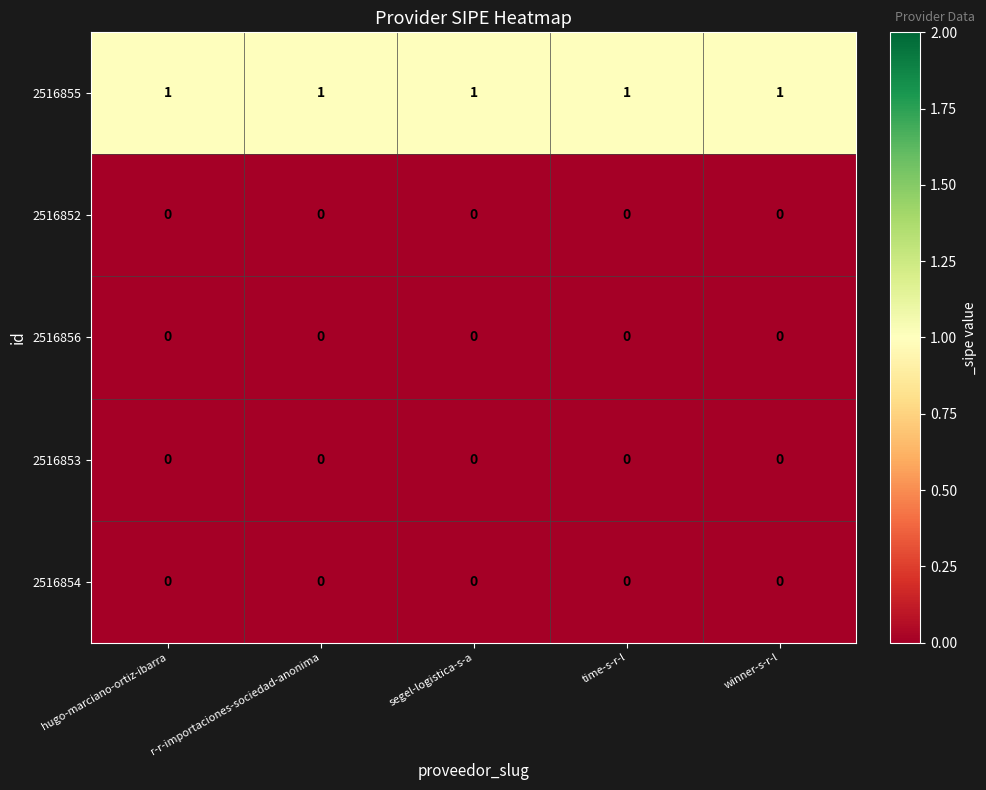

The 2516854 series shows 0 at winner-s-r-l. True or false?

True